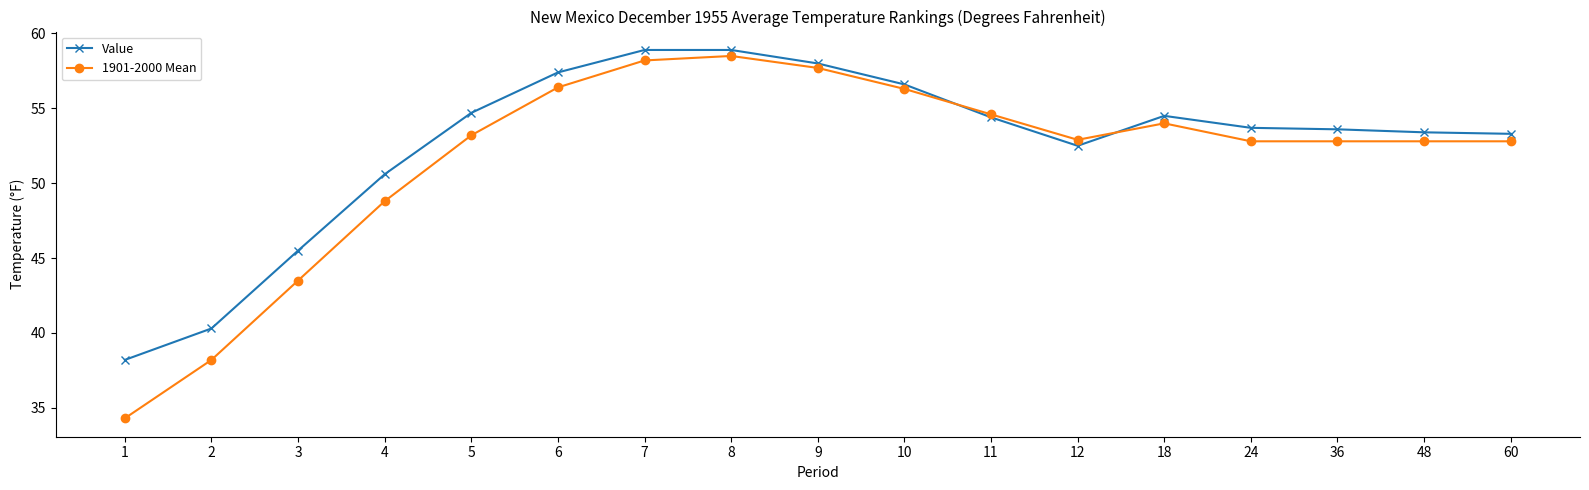

What are all the series names shown in the legend?

Value, 1901-2000 Mean